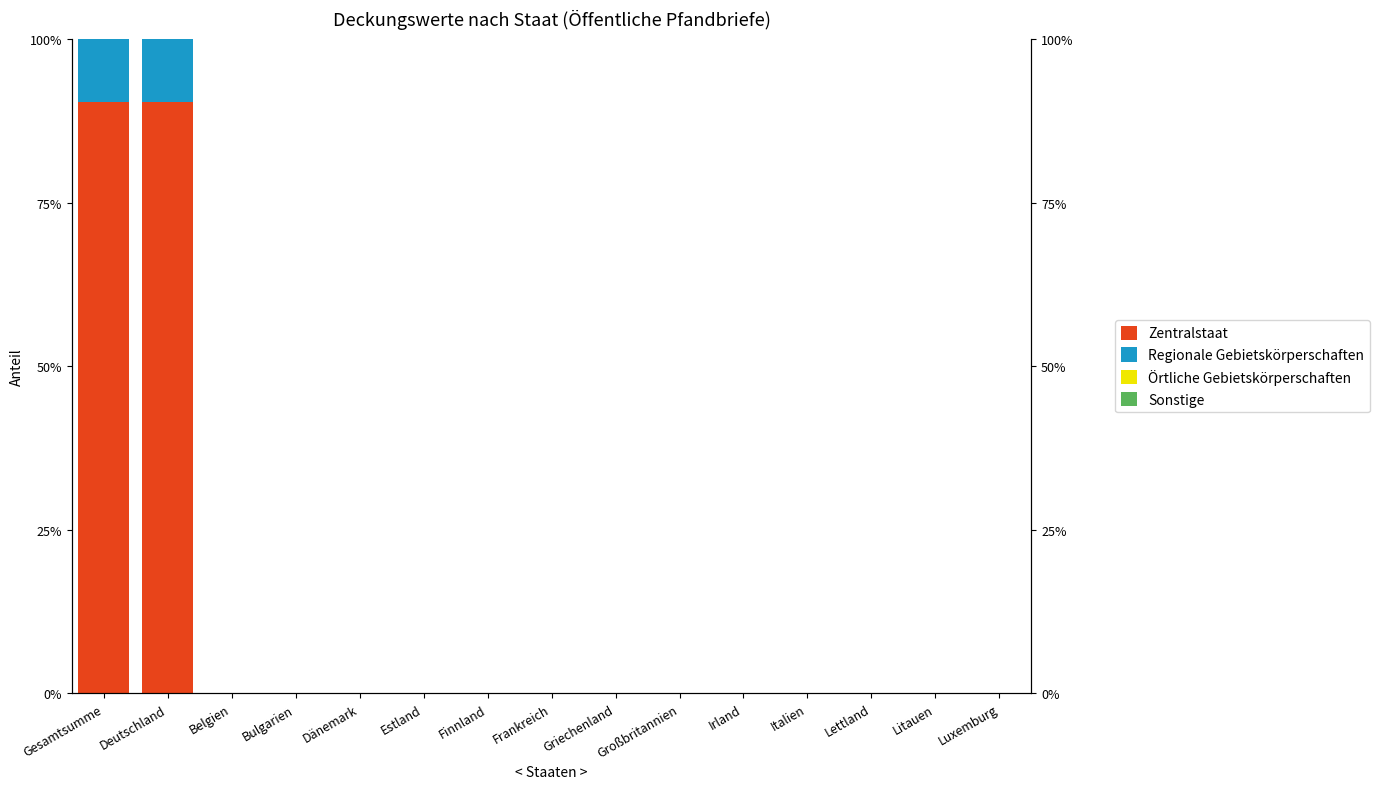

What is the difference between the second highest and minimum values in the Regionale Gebietskörperschaften series?

9.6